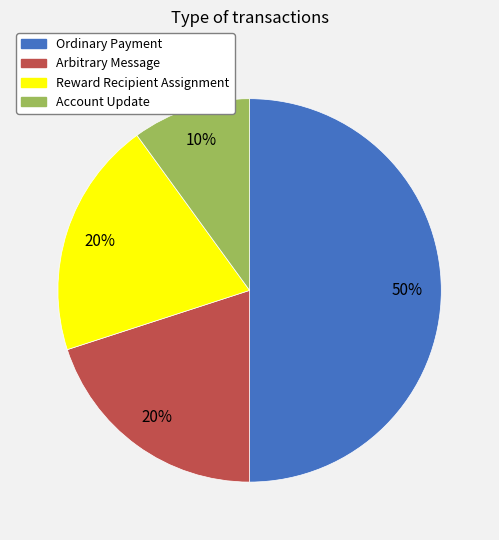

The Account Update slice represents 10% of the pie. True or false?

True